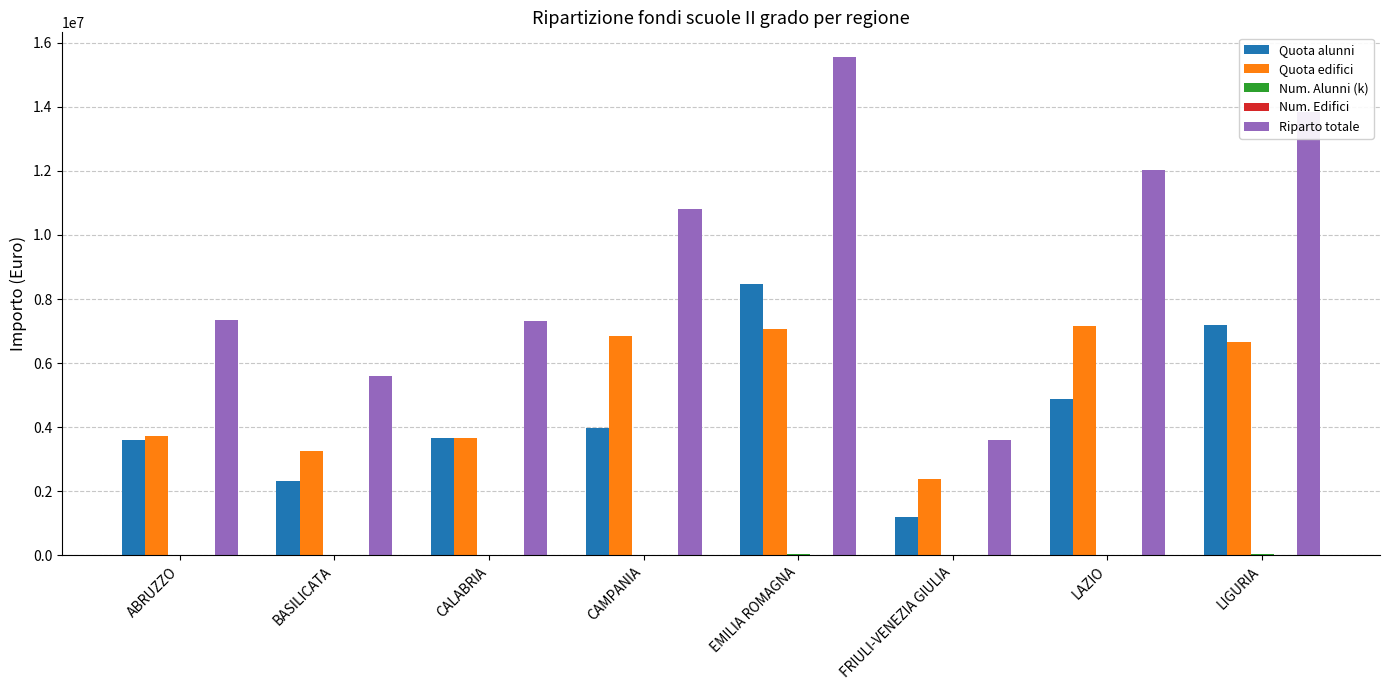

True or false: Quota edifici has a value of 2252057.7 at EMILIA ROMAGNA.

False